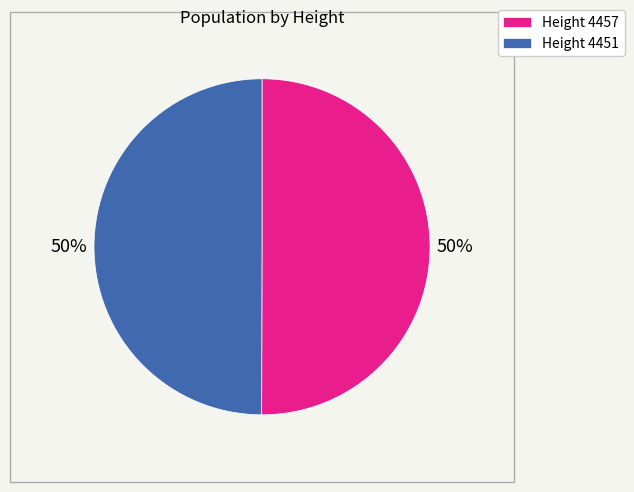

True or false: Height 4451 accounts for 50% of the total.

True